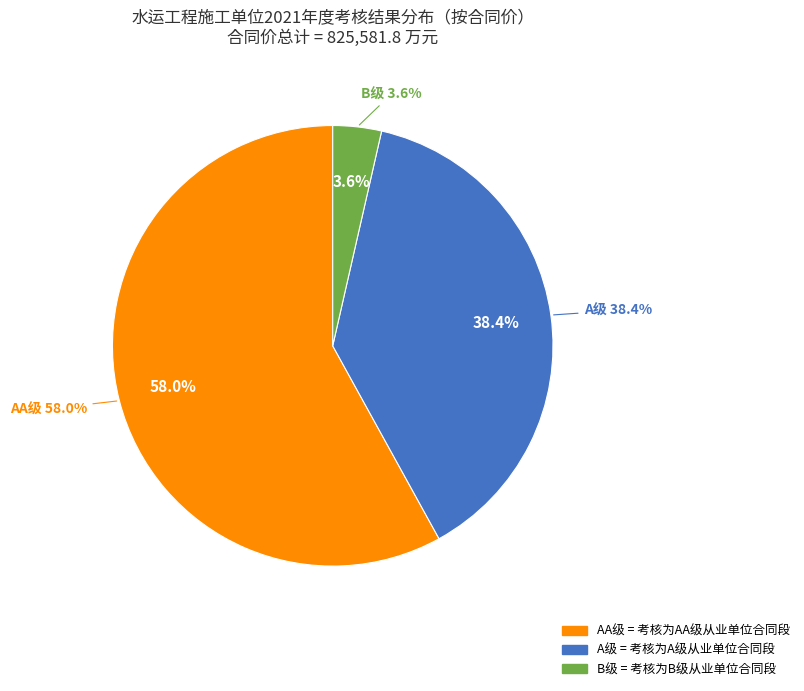

Is it true that B is 19% of the pie?

False